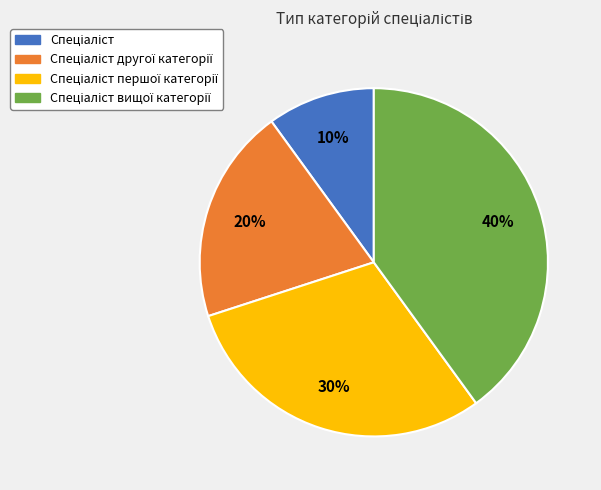

Is there any slice that represents more than half of the pie?

No